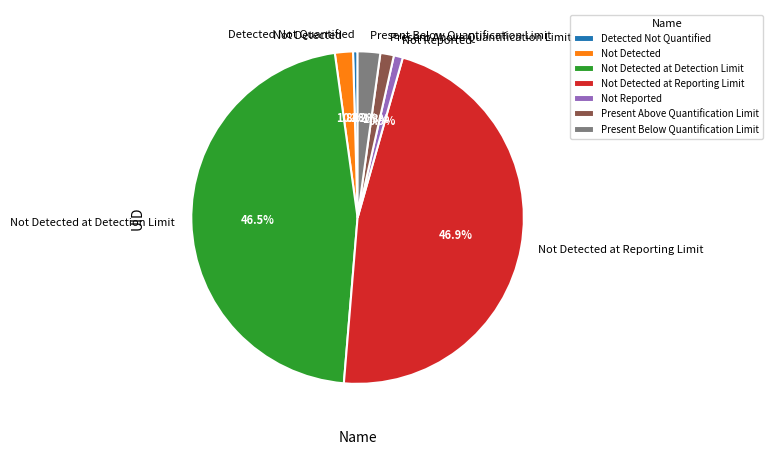

How much of the chart is everything except Not Detected?

98.2%